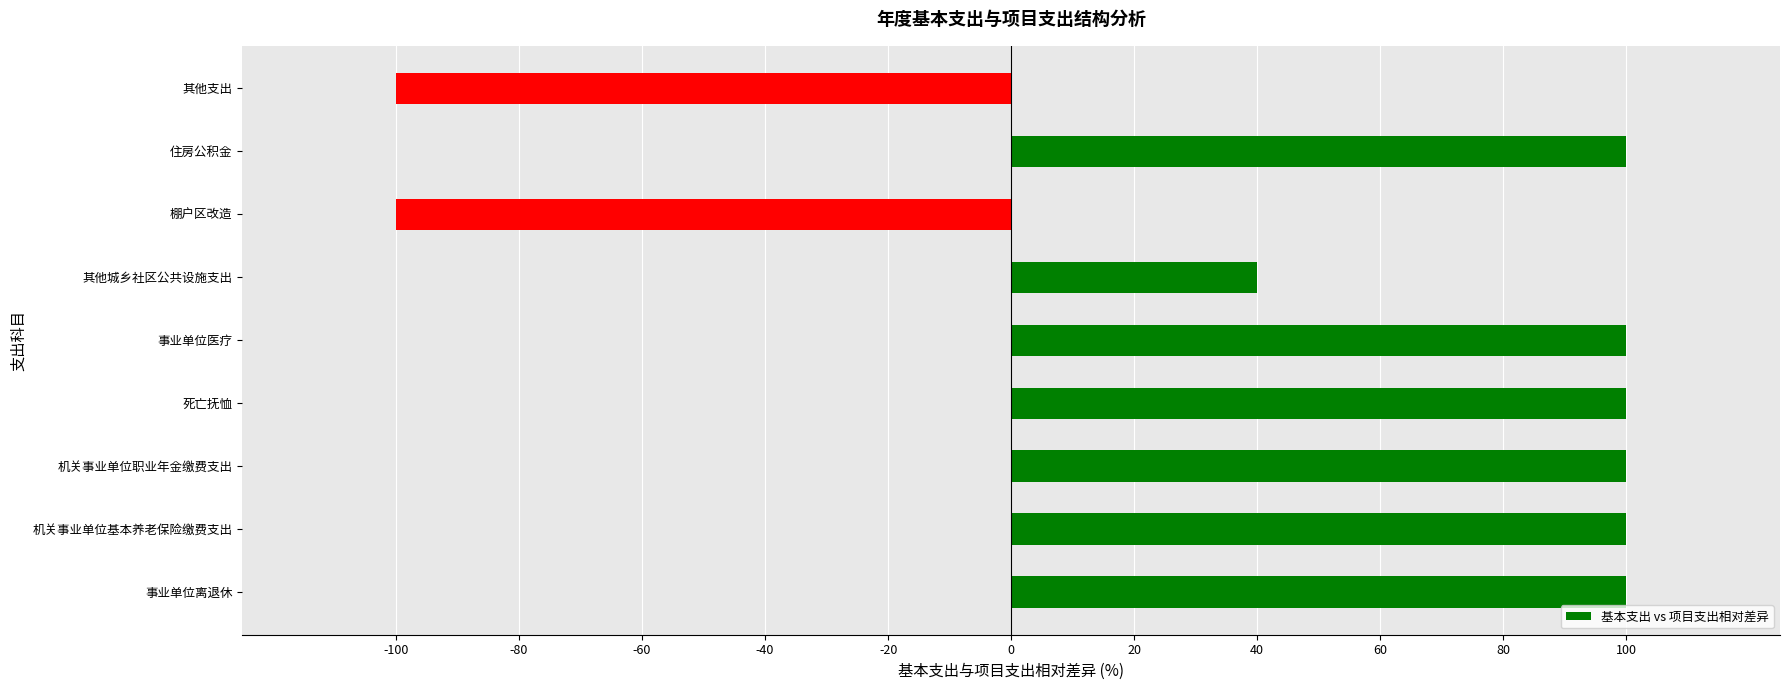

Reading bottom to top, what are all the values shown in this chart?

100.0	100.0	100.0	100.0	100.0	40.0	-100.0	100.0	-100.0